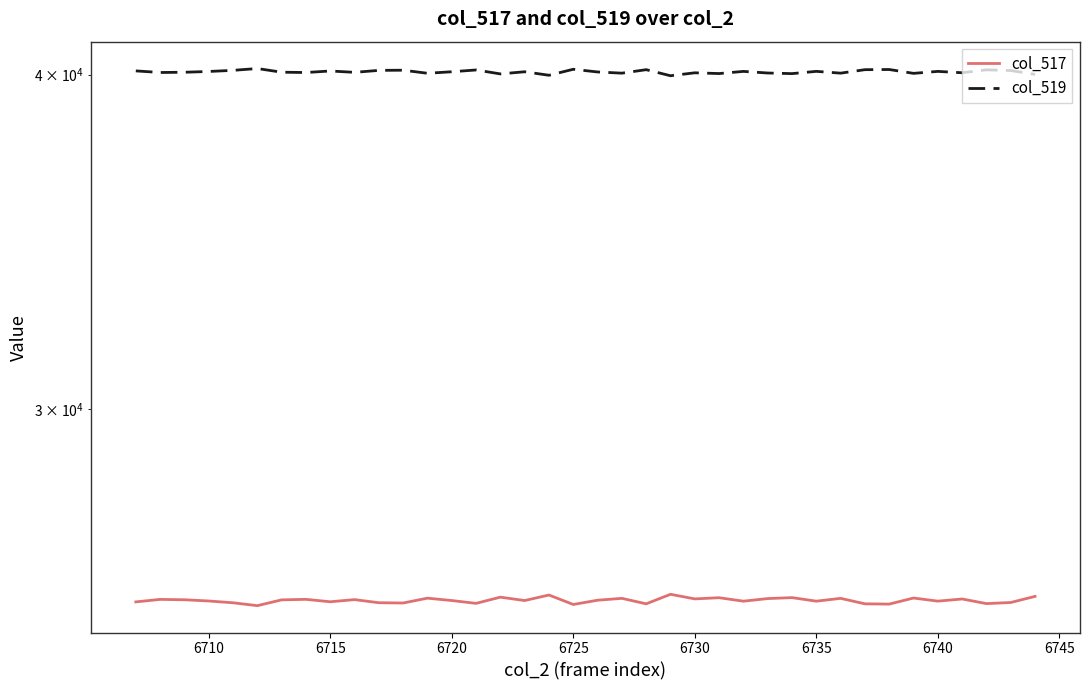

What is the average value of the col_519 series?

40097